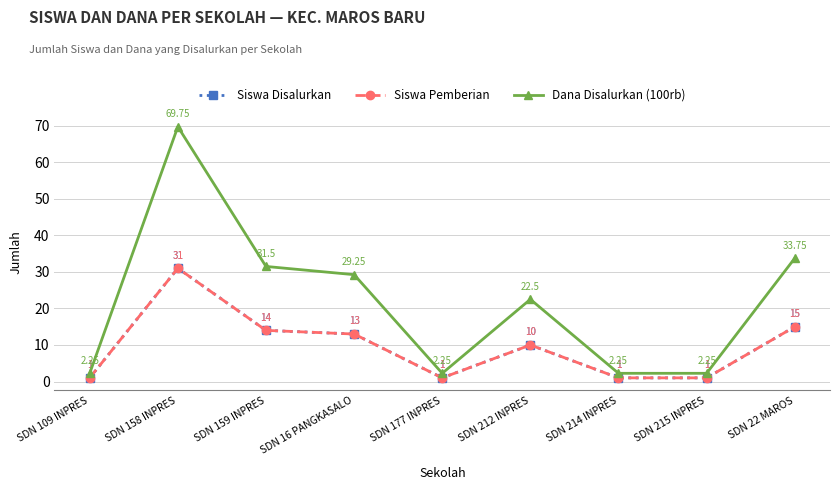

Between SDN 159 INPRES and SDN 214 INPRES, which series saw the biggest shift?

Dana Disalurkan (100rb)